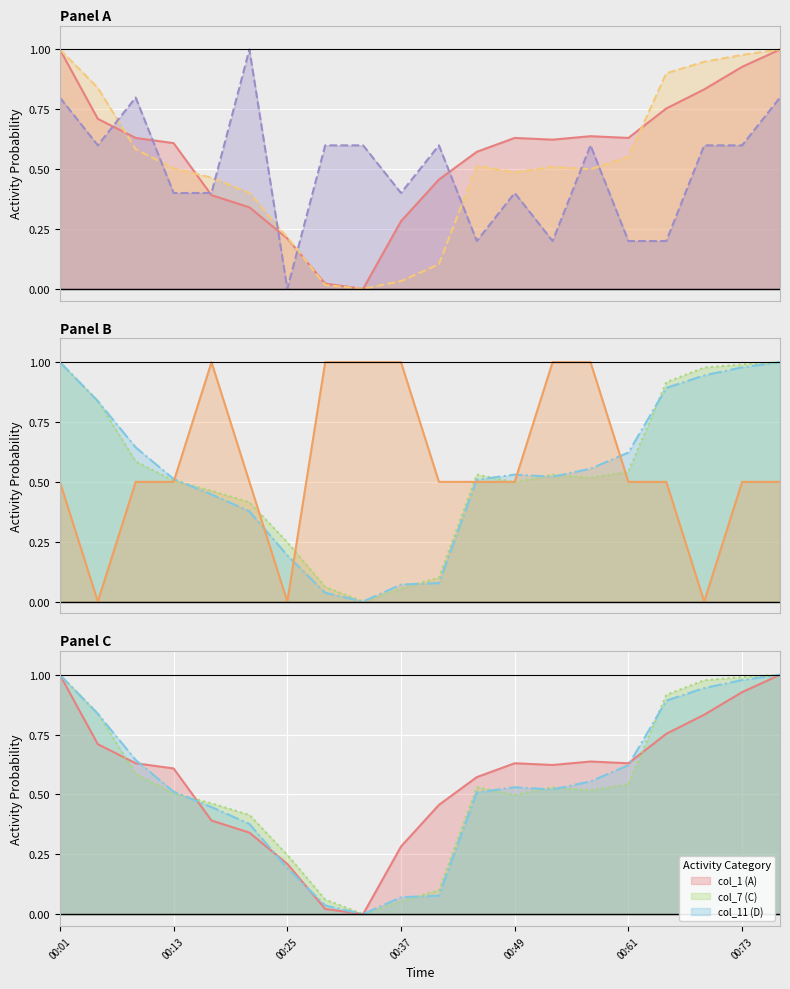

What is the average value of the col_11 series?

0.5